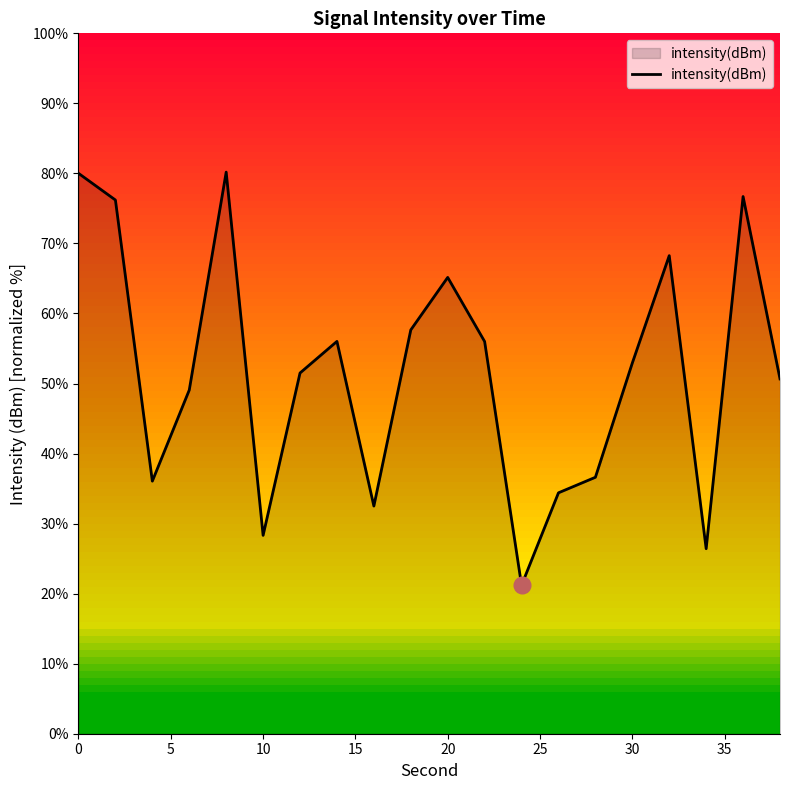

What is the difference between the maximum and minimum values?

59.0